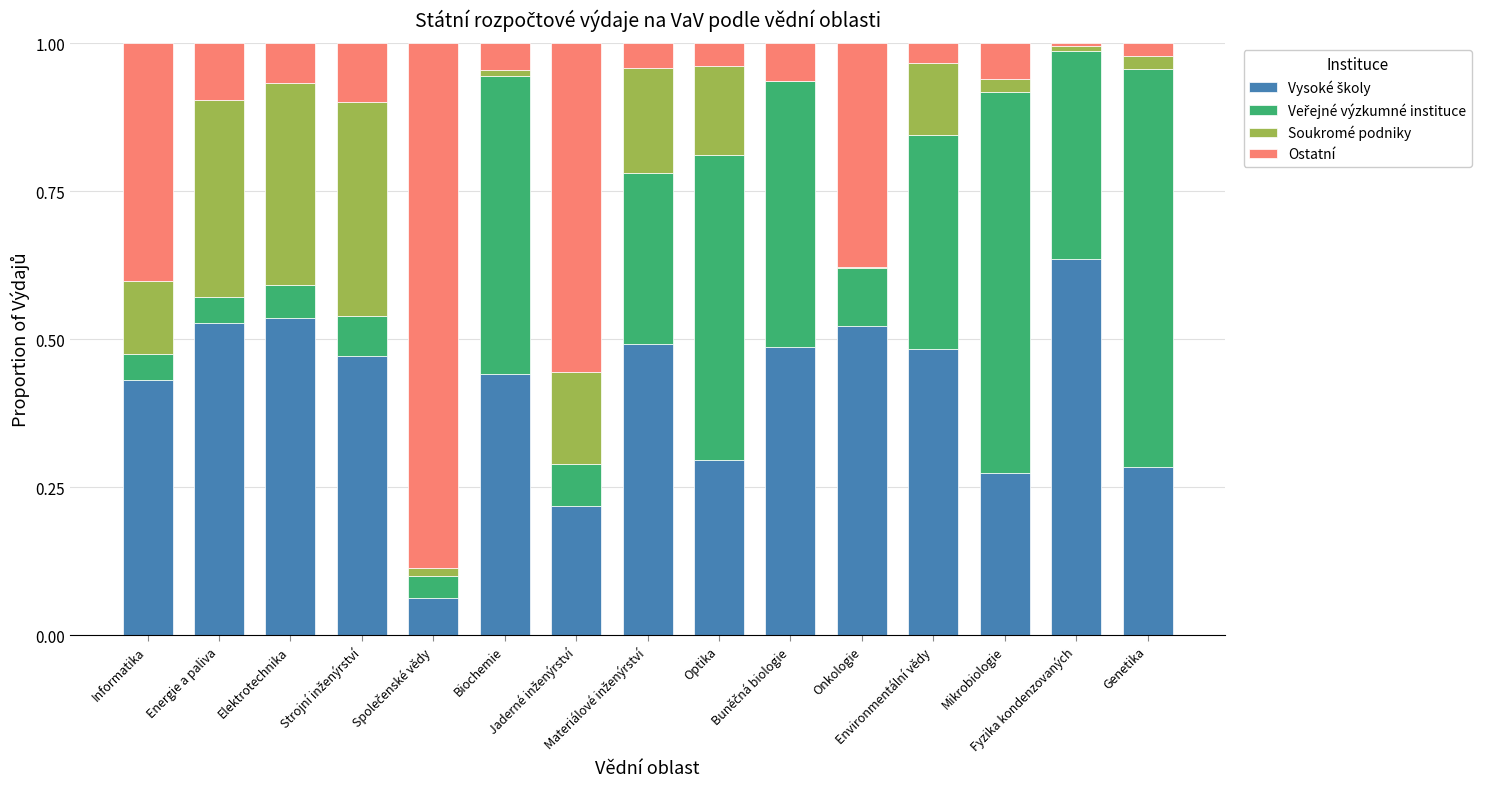

Are the bars horizontal?

No